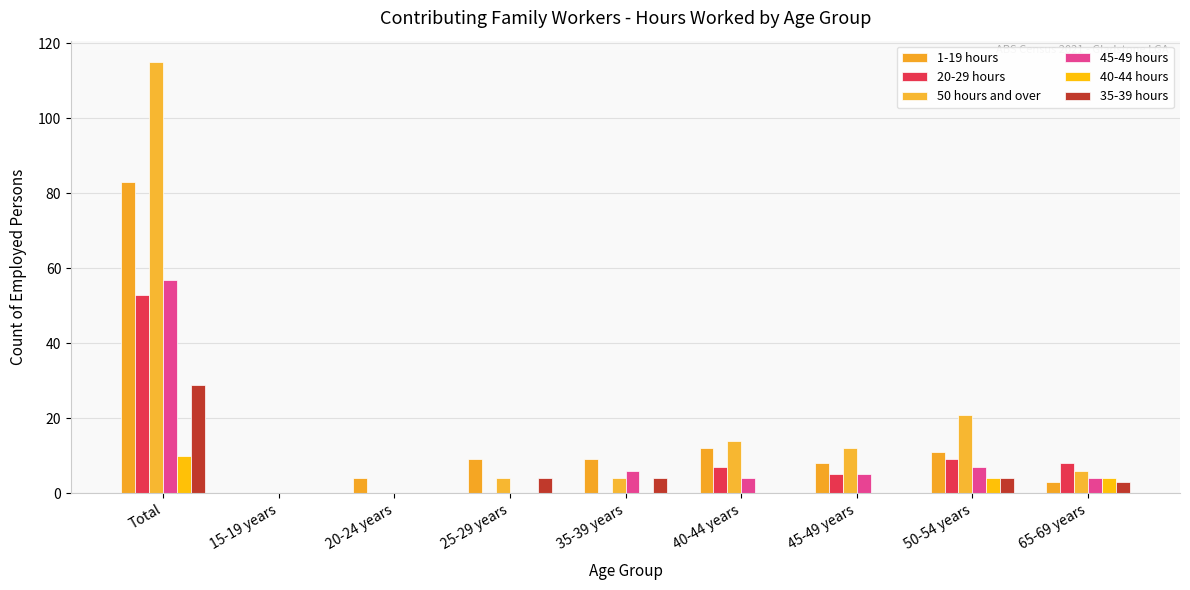

List the labels in order of 35-39 hours value, largest first.

Total, 25-29 years, 35-39 years, 50-54 years, 65-69 years, 15-19 years, 20-24 years, 40-44 years, 45-49 years